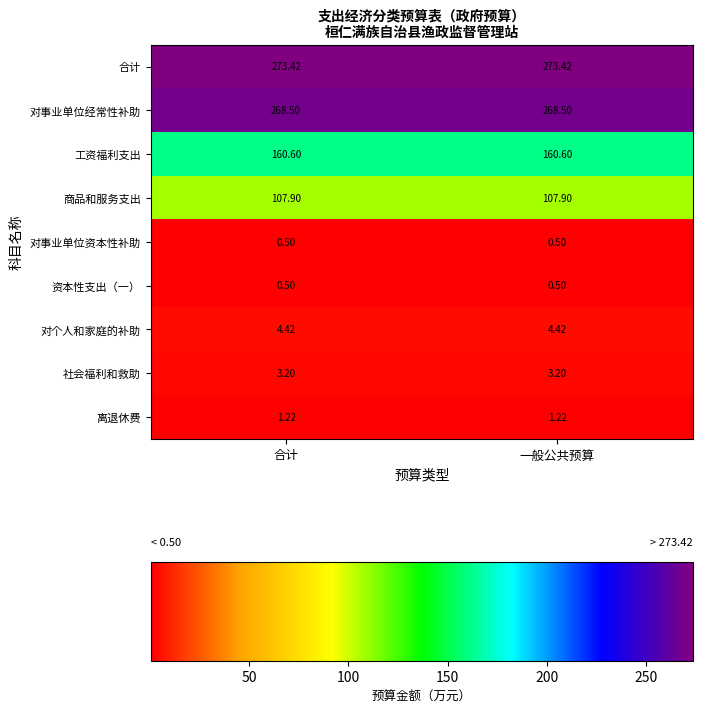

Which series has the largest total across all categories?

合计